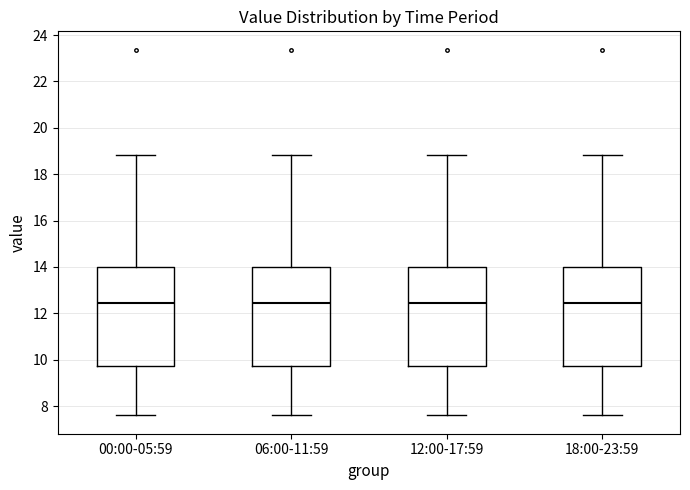

Where is the lower edge of the box for 18:00-23:59 on the y-axis? The values are not printed on the chart, so give them approximately, as read against the axis.

9.8